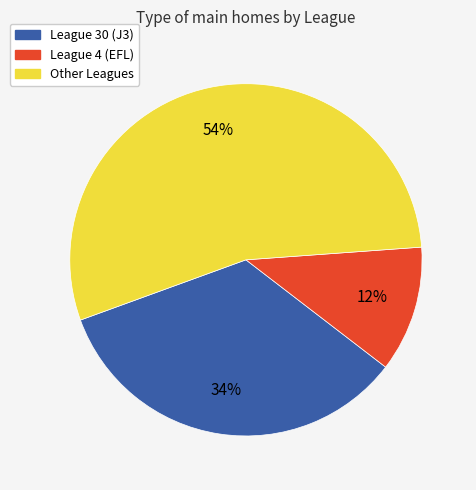

Is there any slice that represents more than half of the pie?

Yes